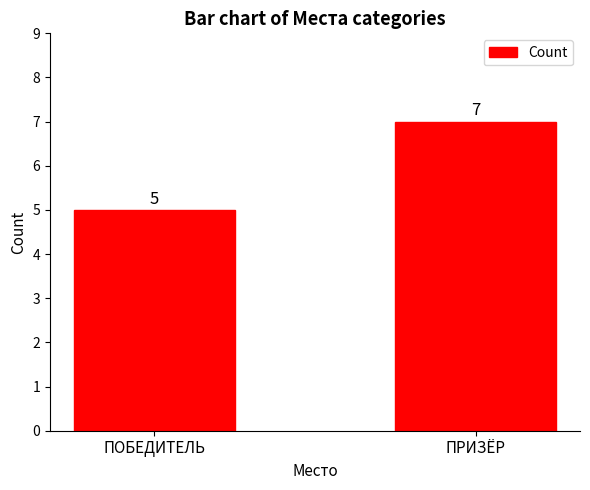

Approximately how many times larger is the value at ПОБЕДИТЕЛЬ compared to ПРИЗЁР?

0.7